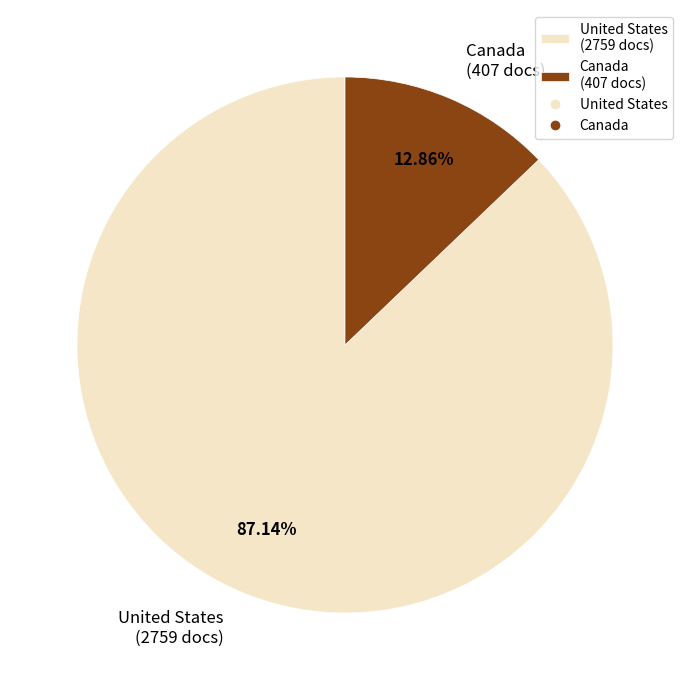

Approximately how many times larger is the value at United States compared to Canada?

6.8